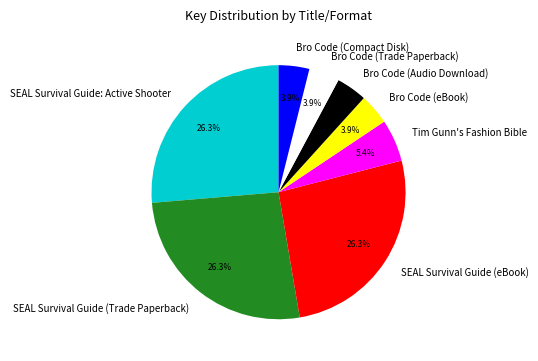

To the nearest percent, what is the difference between the largest and smallest slice percentages?

22%